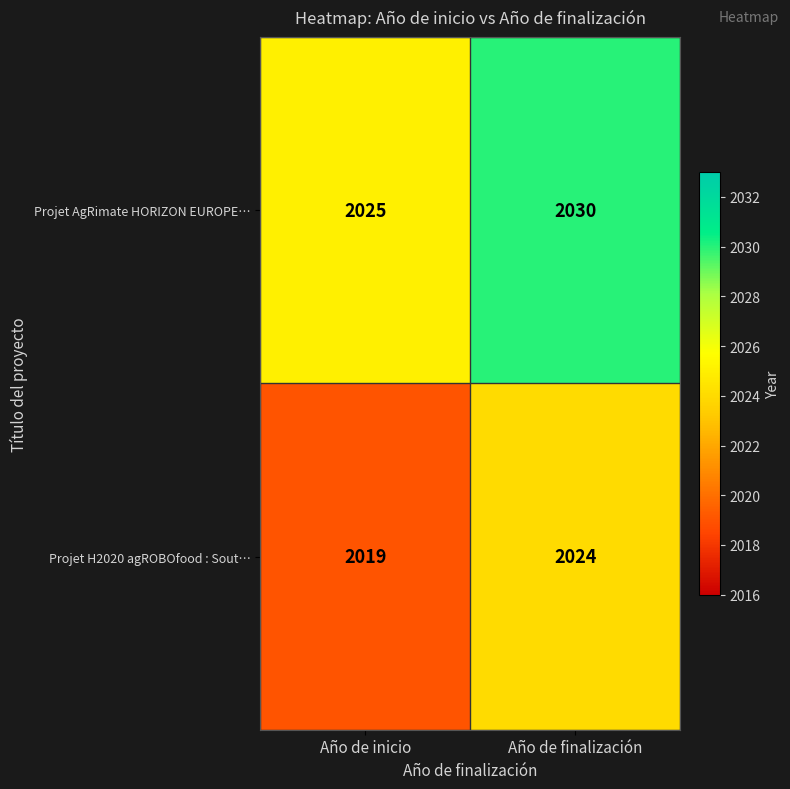

Reading right to left, extract all data points from this chart.

Projet AgRimate HORIZON EUROPE…: Año de finalización=2030	Año de inicio=2025
Projet H2020 agROBOfood : Sout…: Año de finalización=2024	Año de inicio=2019